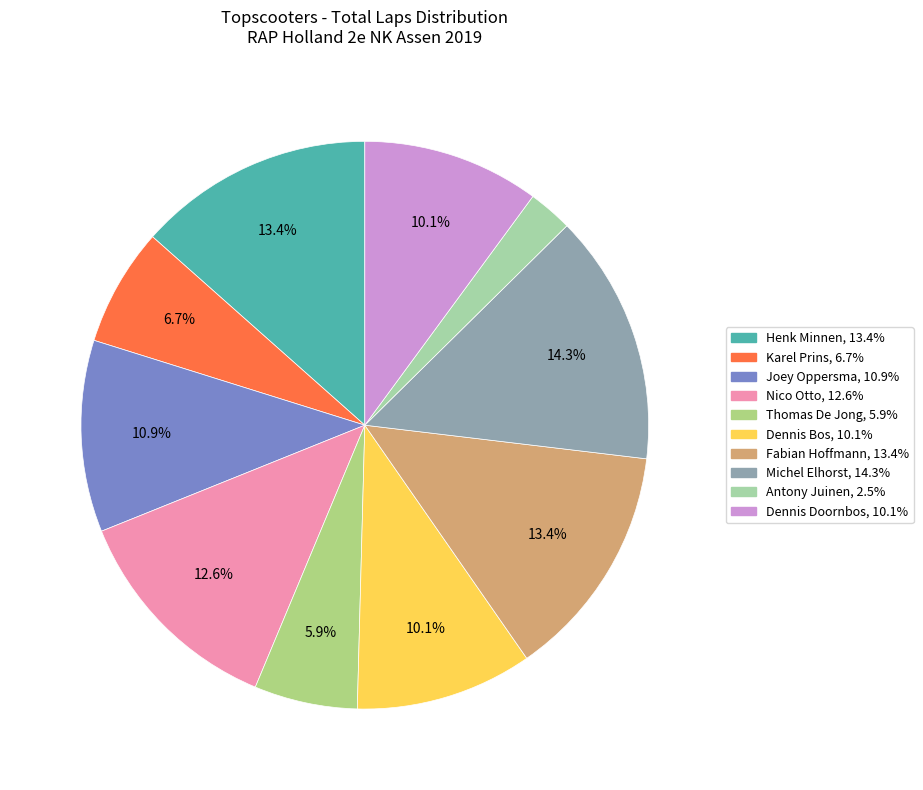

Rank the categories by value from highest to lowest.

Michel Elhorst, Henk Minnen, Fabian Hoffmann, Nico Otto, Joey Oppersma, Dennis Bos, Dennis Doornbos, Karel Prins, Thomas De Jong, Antony Juinen